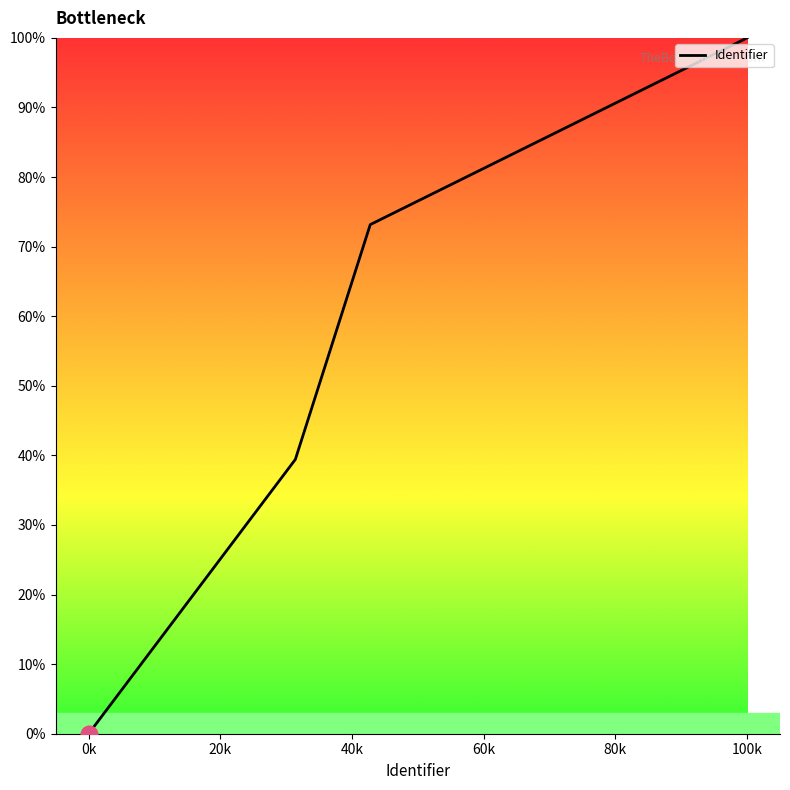

What is the maximum value shown in the chart?

100.0